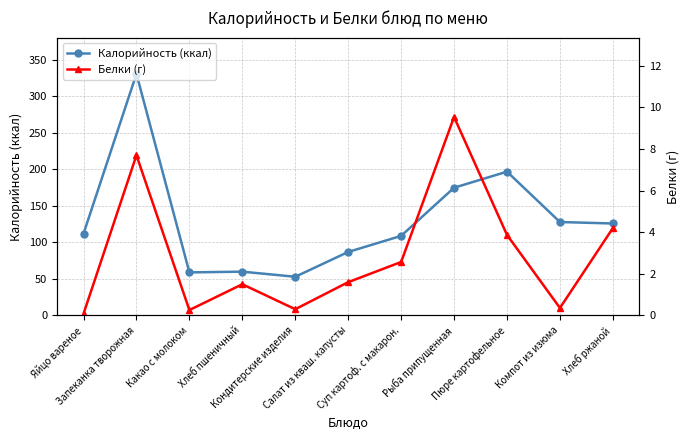

Which category has the highest value in the Белки (г) series?

Рыба припущенная